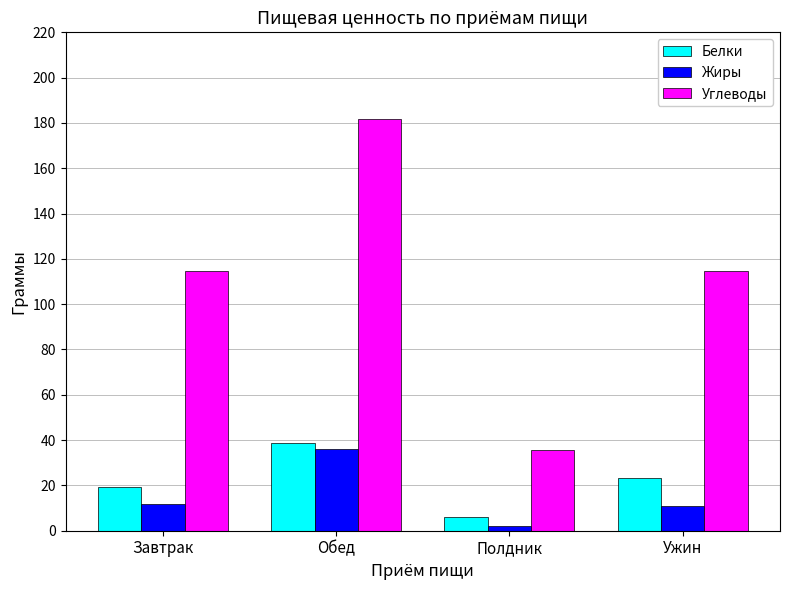

At which label does Белки reach its minimum?

Полдник